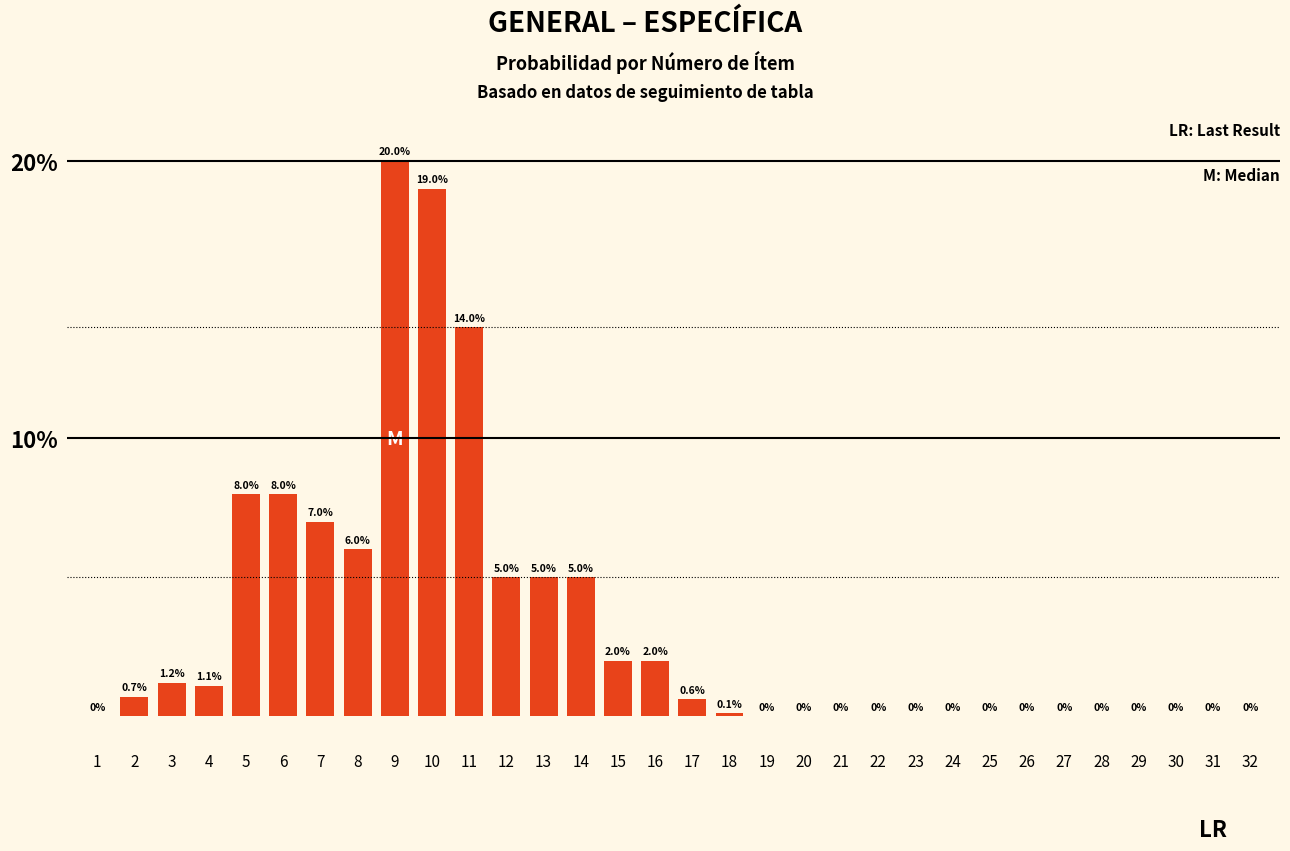

Reading left to right, what are all the values shown in this chart?

1=0.0	2=0.7	3=1.2	4=1.1	5=8.0	6=8.0	7=7.0	8=6.0	9=20.0	10=19.0	11=14.0	12=5.0	13=5.0	14=5.0	15=2.0	16=2.0	17=0.6	18=0.1	19=0.0	20=0.0	21=0.0	22=0.0	23=0.0	24=0.0	25=0.0	26=0.0	27=0.0	28=0.0	29=0.0	30=0.0	31=0.0	32=0.0